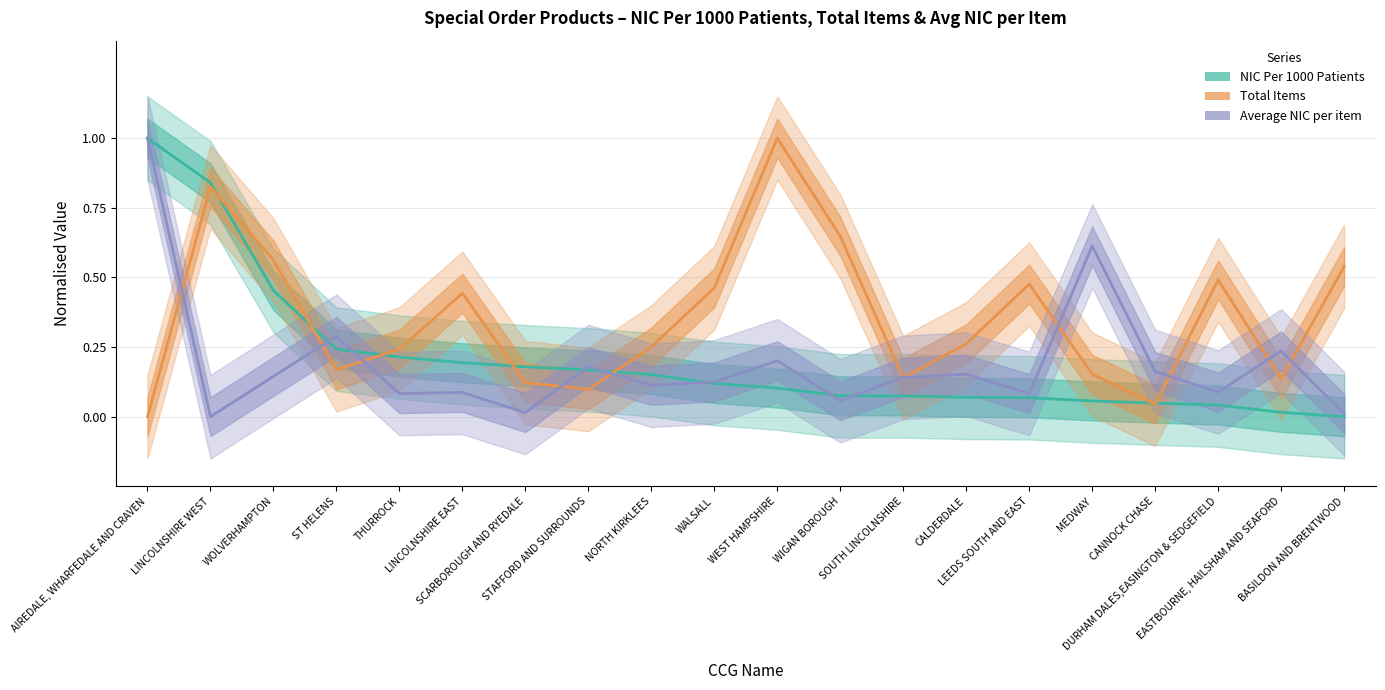

Reading right to left, extract all data points from this chart.

NIC Per 1000 Patients: 0.0	0.0	0.0	0.0	0.1	0.1	0.1	0.1	0.1	0.1	0.1	0.2	0.2	0.2	0.2	0.2	0.2	0.5	0.8	1.0
Total Items: 0.5	0.1	0.5	0.0	0.2	0.5	0.3	0.1	0.6	1.0	0.5	0.3	0.1	0.1	0.4	0.2	0.2	0.6	0.8	0.0
Average NIC per item: 0.0	0.2	0.1	0.2	0.6	0.1	0.2	0.1	0.1	0.2	0.1	0.1	0.2	0.0	0.1	0.1	0.3	0.1	0.0	1.0